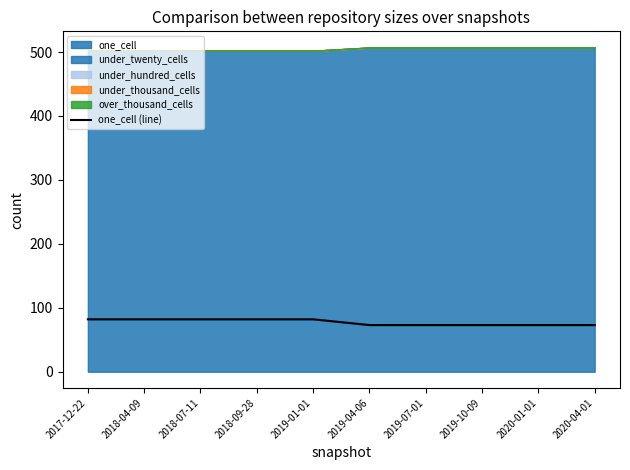

List the labels in order of value, largest first.

2017-12-22, 2018-04-09, 2018-07-11, 2018-09-28, 2019-01-01, 2019-04-06, 2019-07-01, 2019-10-09, 2020-01-01, 2020-04-01